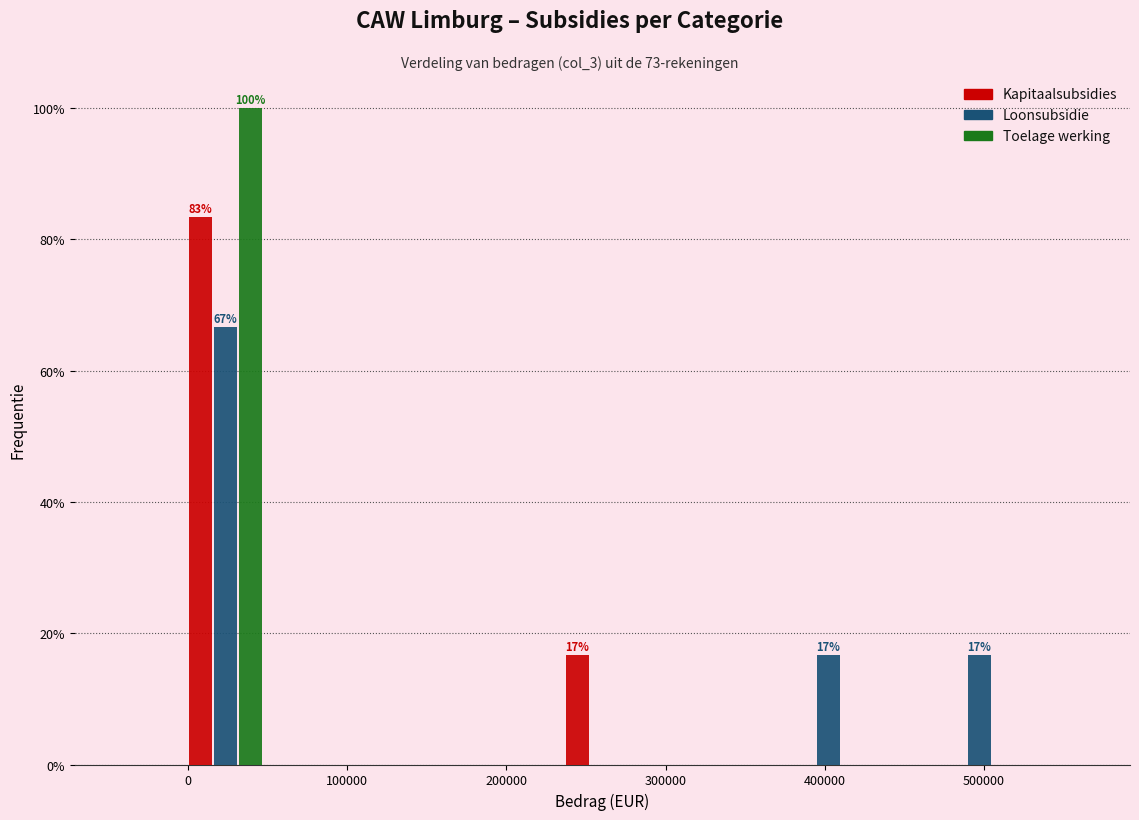

In the Kapitaalsubsidies series, which range on the x-axis has the tallest bar?

0 to 50000